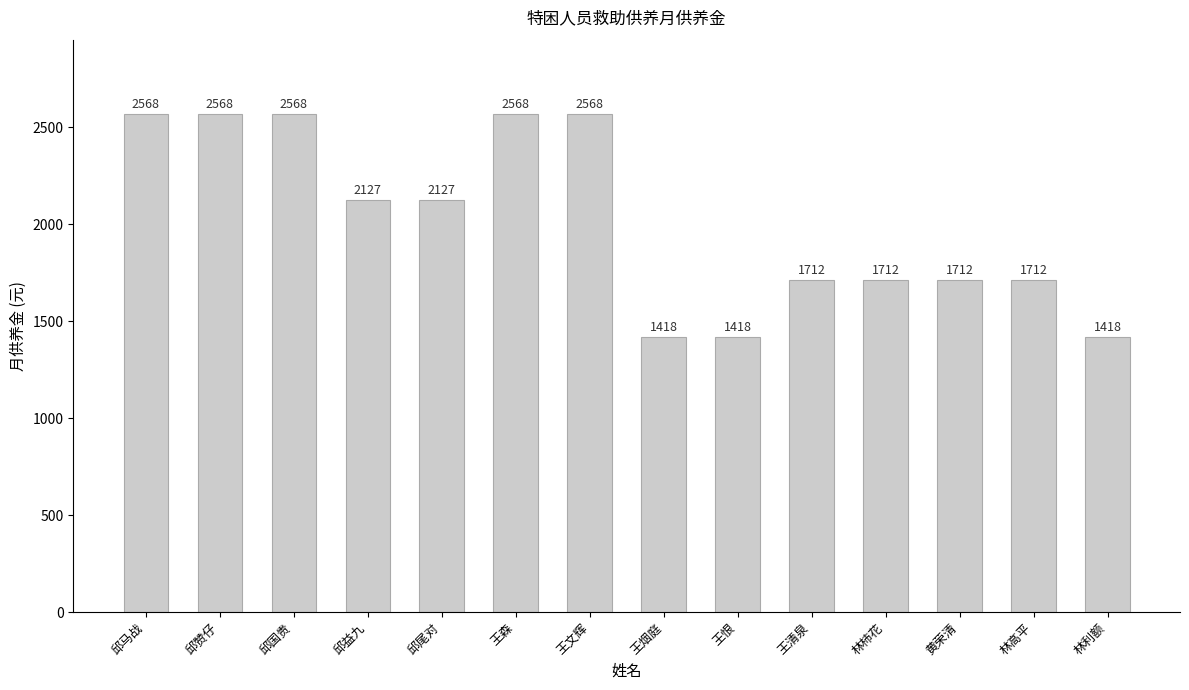

What is the difference between the values at 林利额 and 邱益九?

709